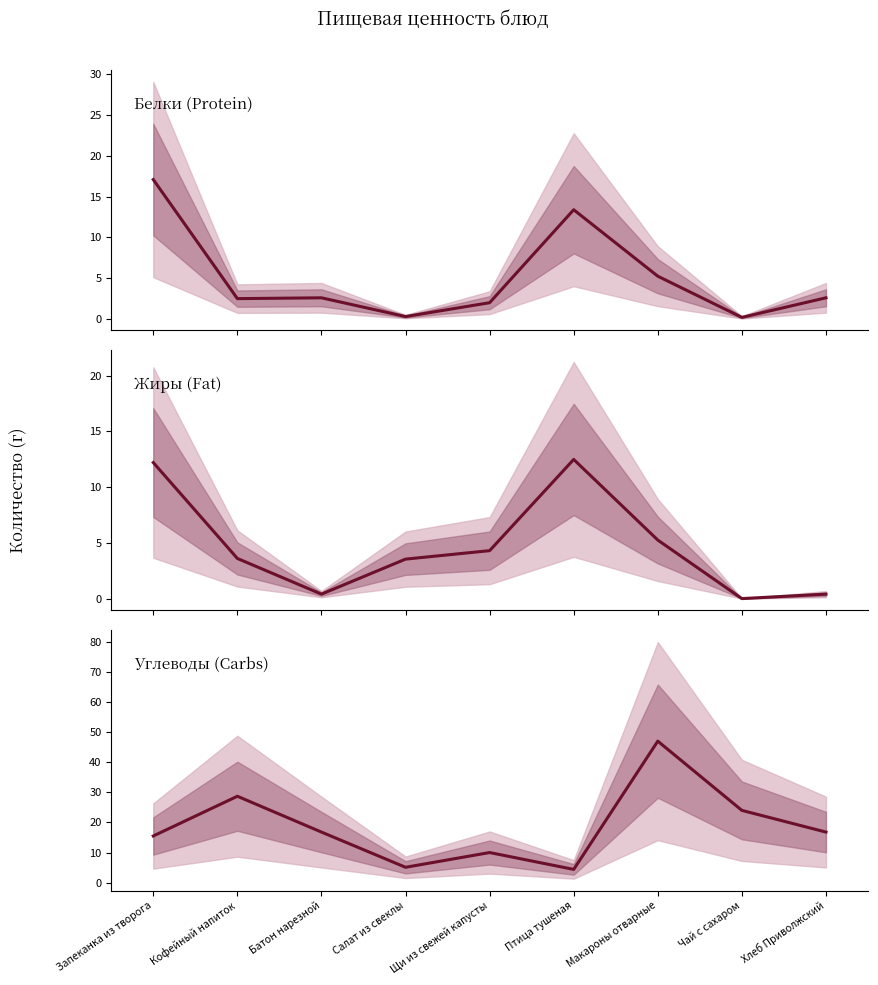

Which category has the highest value across all series?

Макароны отварные